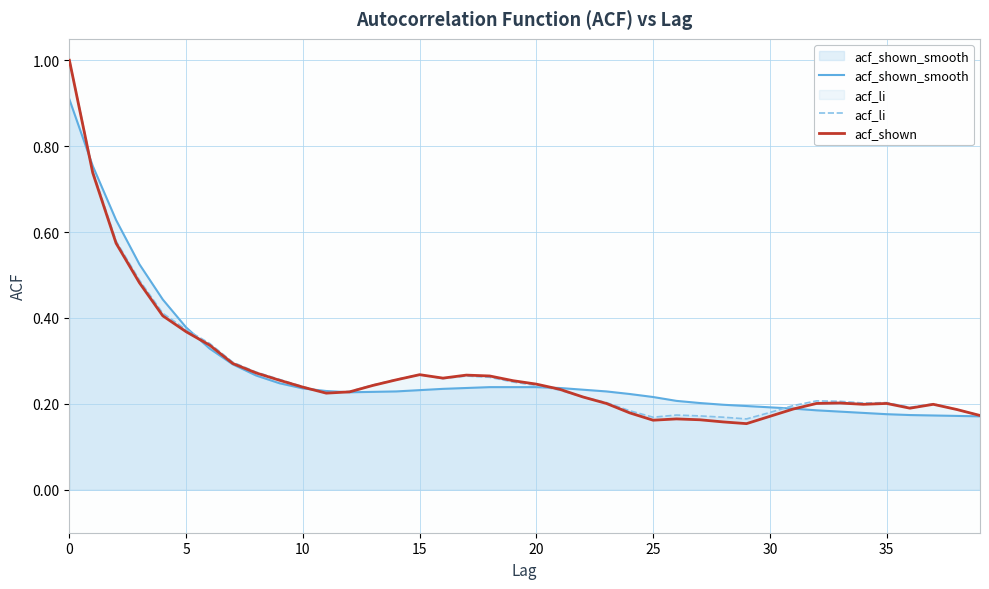

What is the greatest value displayed?

1.0